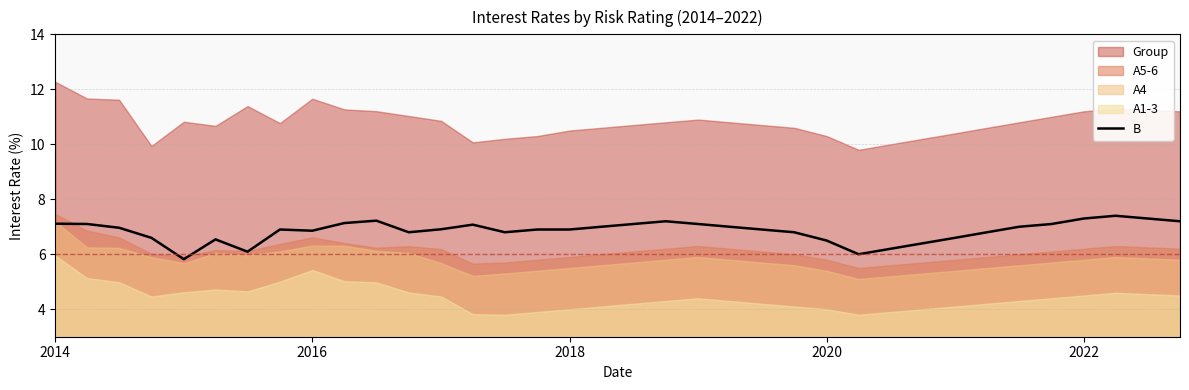

What is the maximum value for B?

7.4